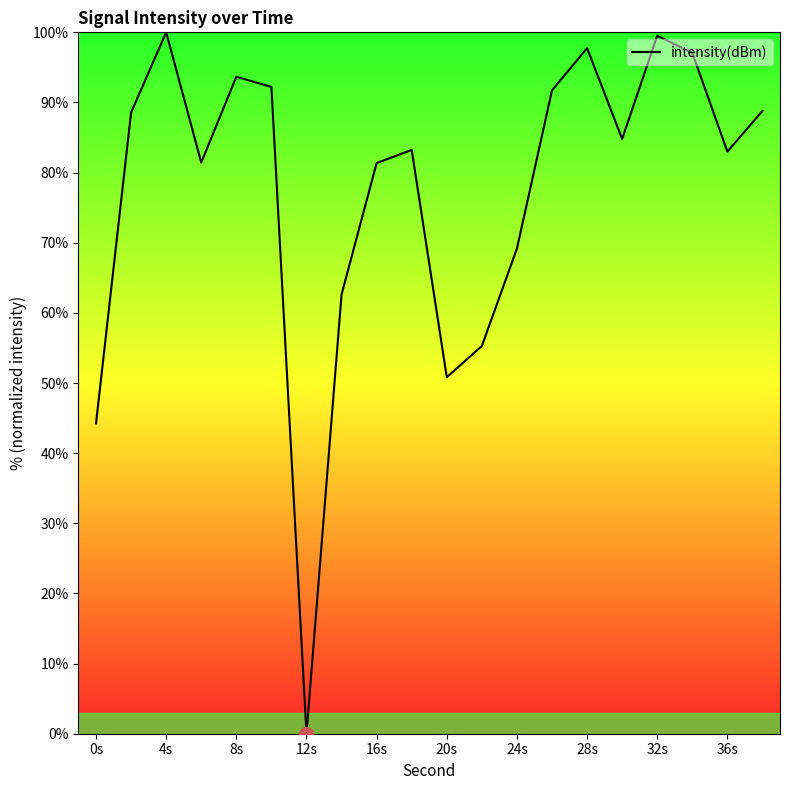

What is the greatest value displayed?

100.0